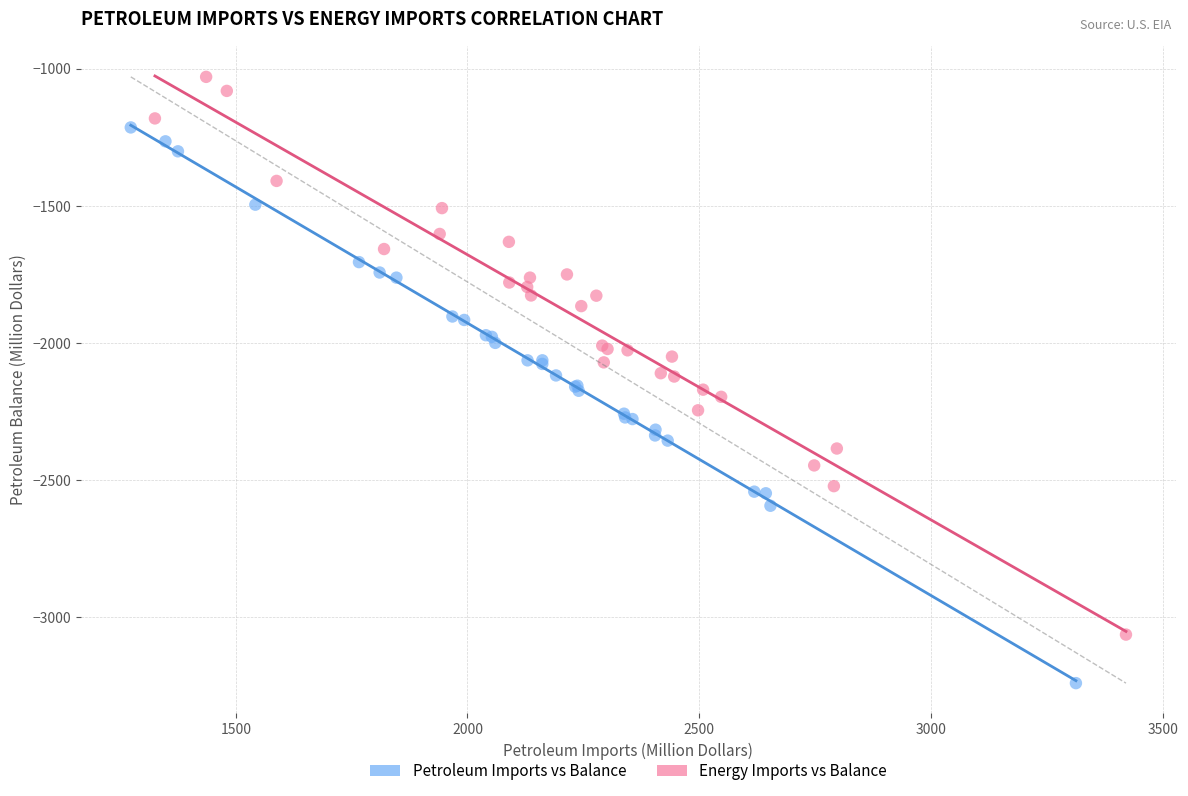

Which series contains the lowest Y value?

Petroleum Imports vs Balance